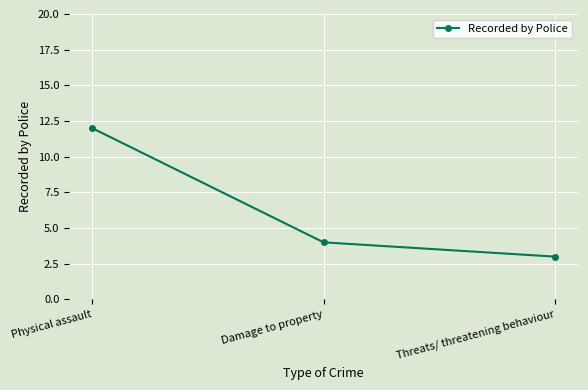

What is the label of the 2nd point from the left?

Damage to property